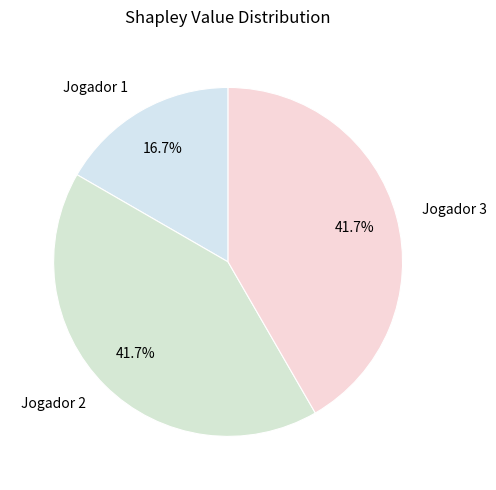

To the nearest percent, what percentage of the pie is Jogador 2?

42%